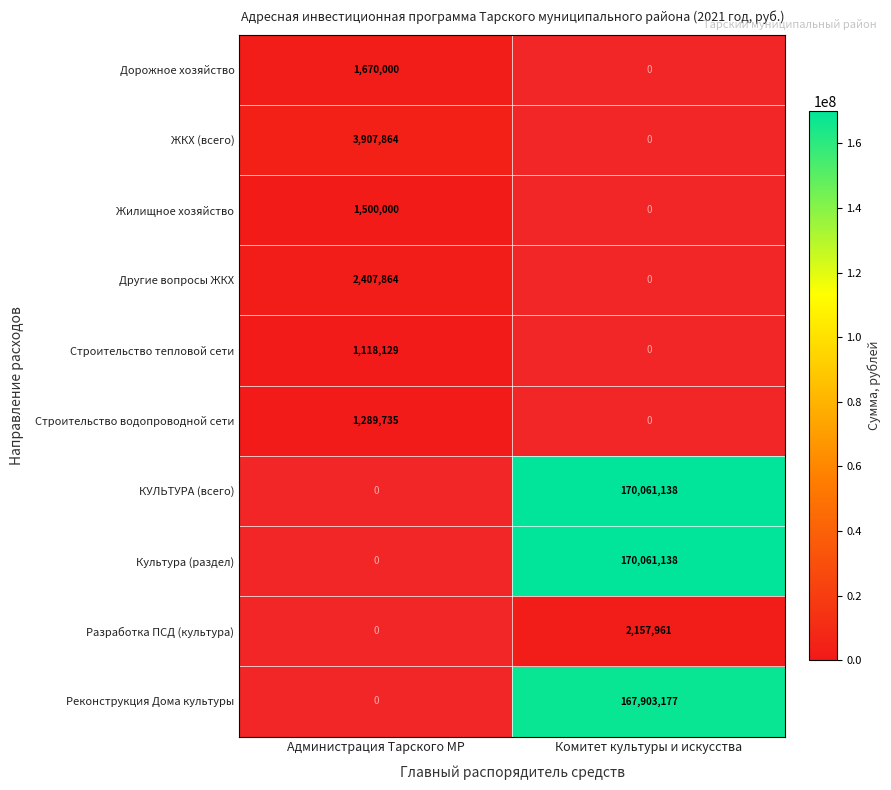

The ЖКХ (всего) series shows 2512715 at Администрация Тарского МР. True or false?

False